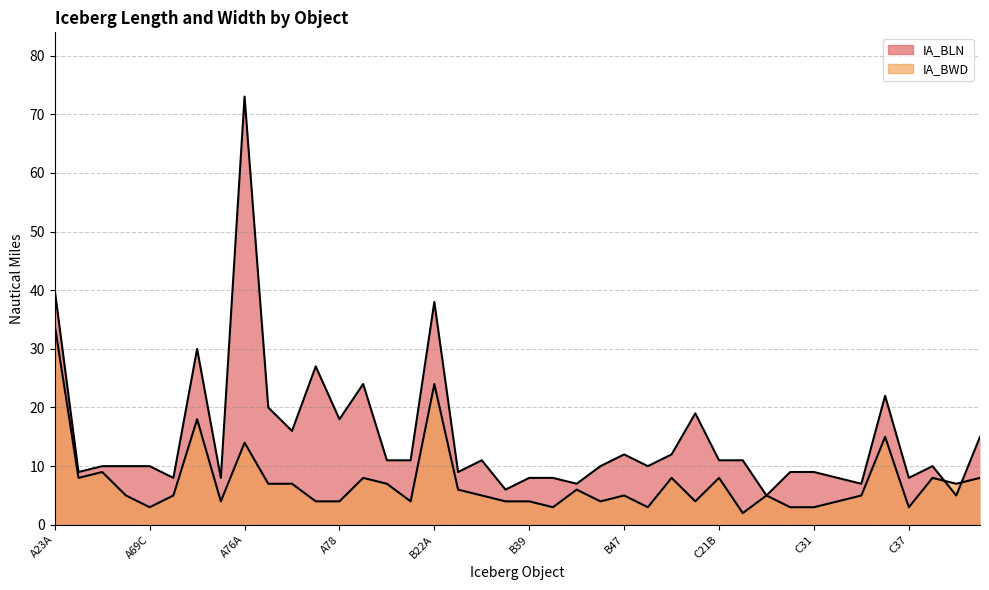

How many data points in IA_BLN are less than 10?

15